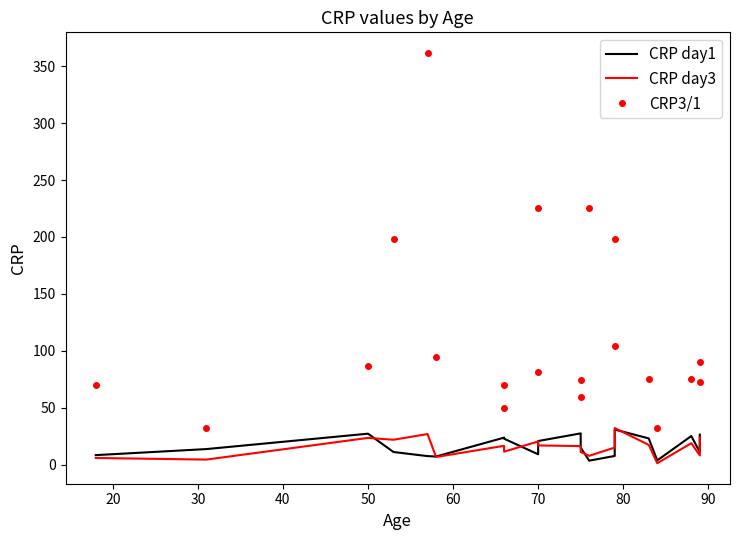

How many data points in CRP3/1 are above 81?

10